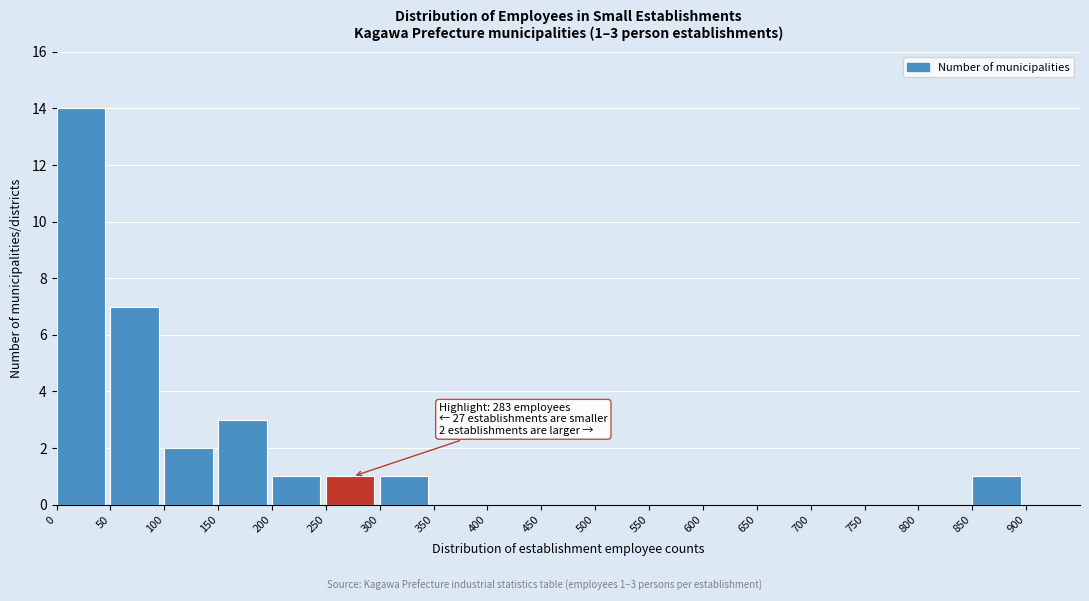

Which range on the x-axis has the tallest bar?

0 to 50